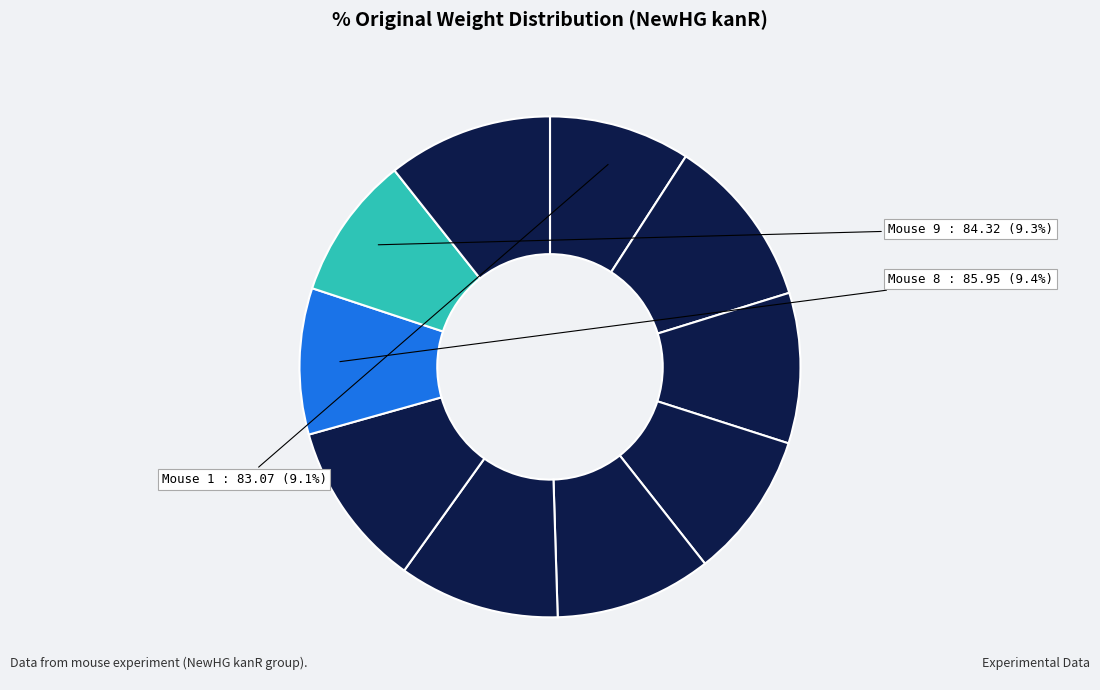

How many segments does this pie chart have?

10